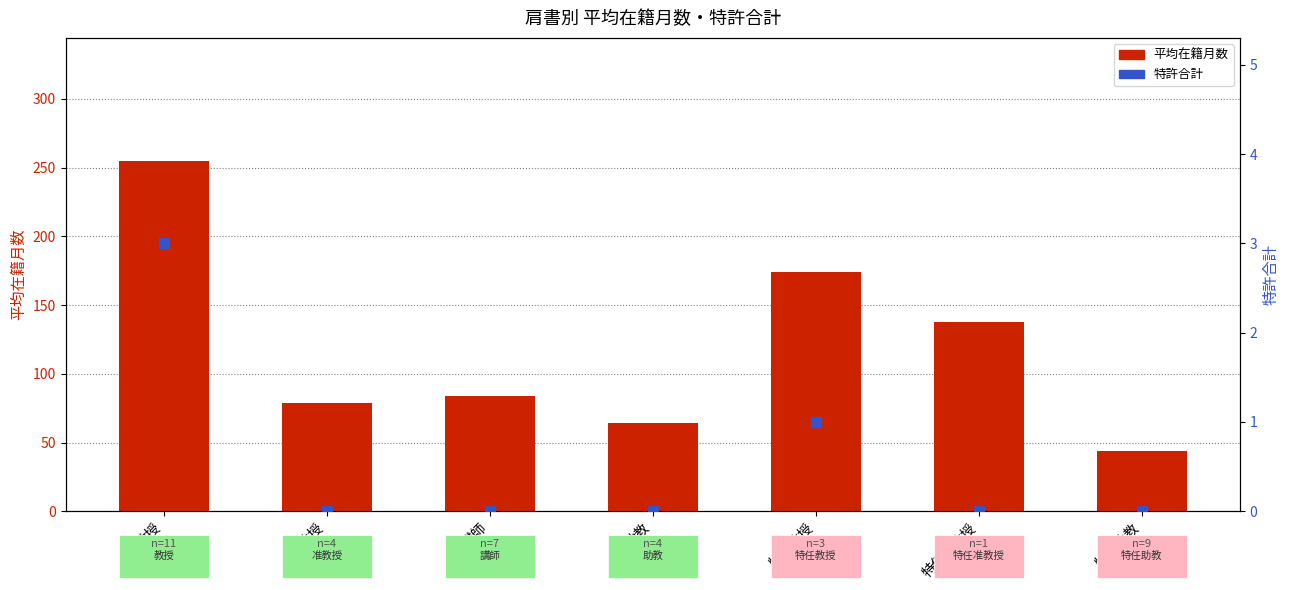

What are all the series names shown in the legend?

平均在籍月数, 特許合計